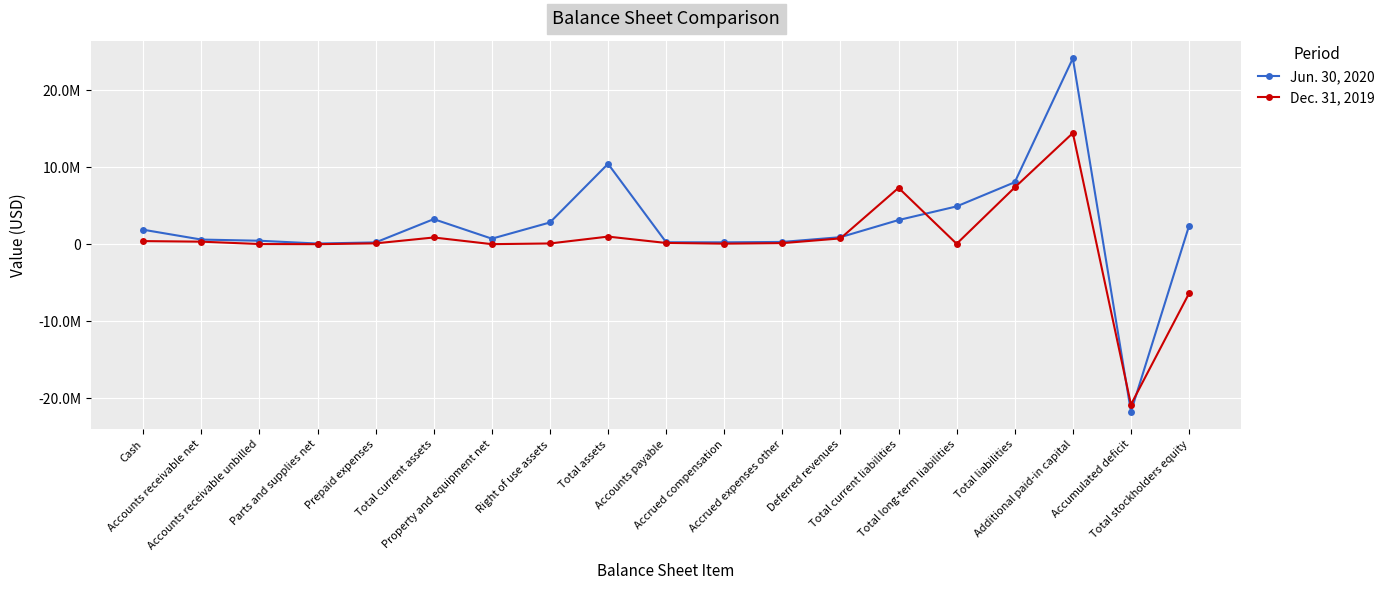

How many intersections are there between Dec. 31, 2019 and Jun. 30, 2020?

4